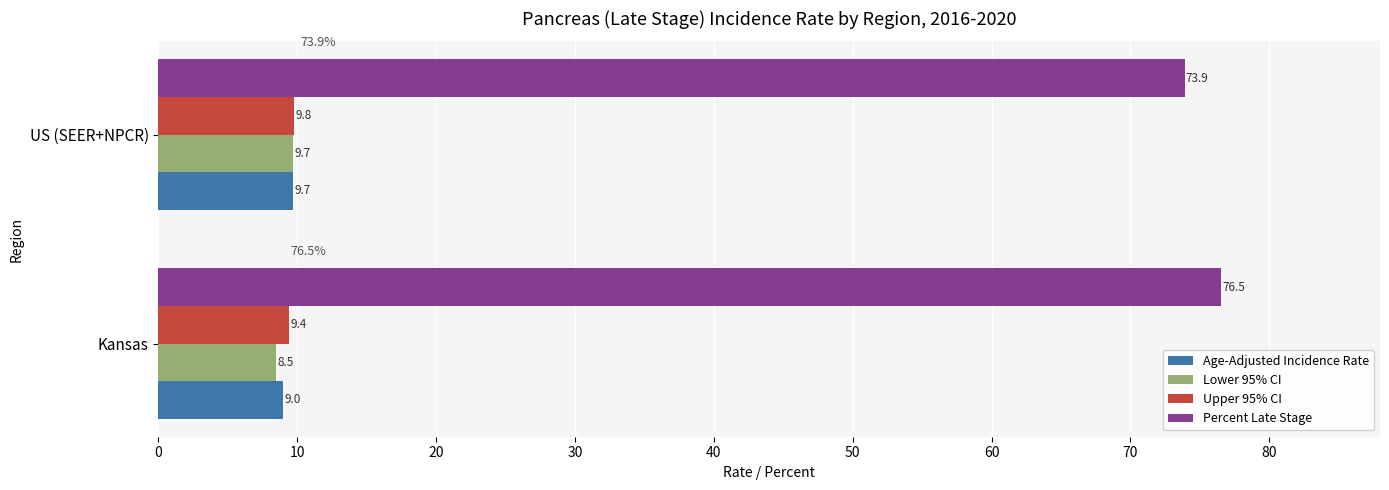

What is the smallest value displayed?

8.5